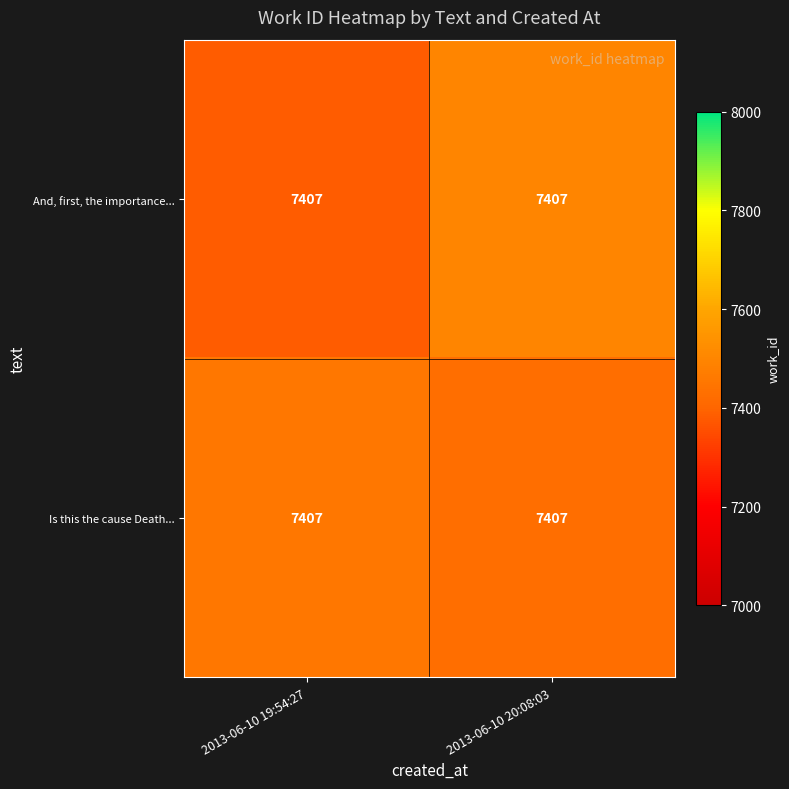

At which label does And, first, the importance... first exceed 7497?

2013-06-10 20:08:03